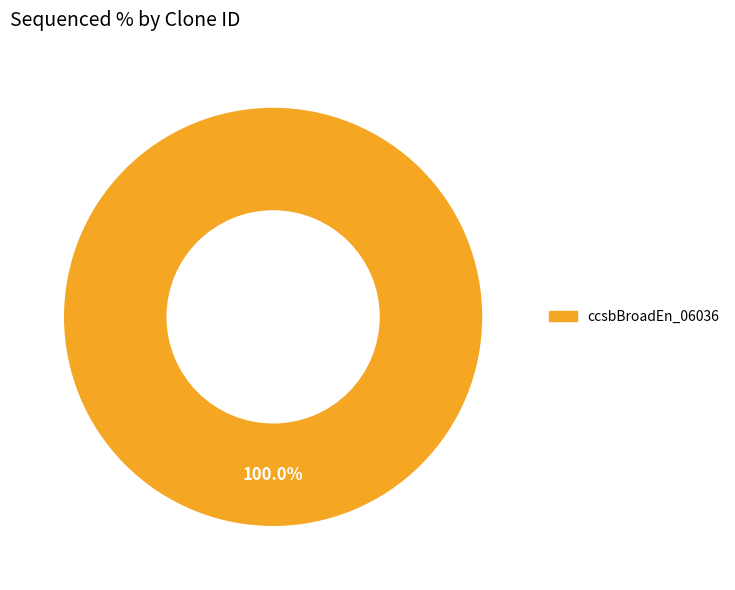

Does any single category account for the majority?

Yes